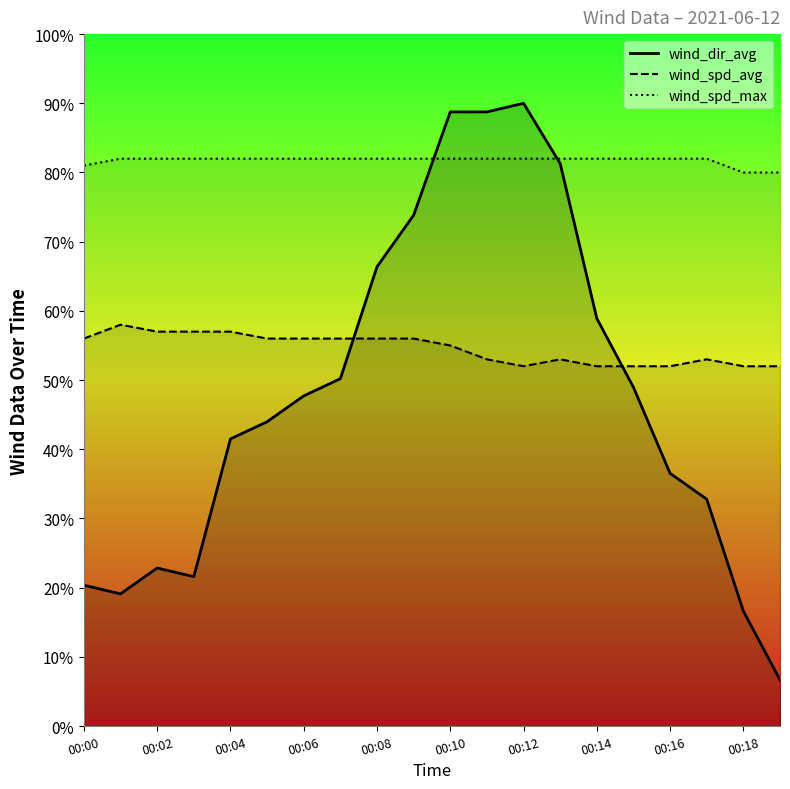

Reading right to left, extract all data points from this chart.

wind_dir_avg: 00:19=20.0	00:18=49.9	00:17=98.4	00:16=109.6	00:15=146.9	00:14=176.7	00:13=243.9	00:12=270.0	00:11=266.3	00:10=266.3	00:09=221.5	00:08=199.1	00:07=150.6	00:06=143.1	00:05=131.9	00:04=124.5	00:03=64.8	00:02=68.5	00:01=57.3	00:00=61.0
wind_spd_avg: 00:19=156.0	00:18=156.0	00:17=159.0	00:16=156.0	00:15=156.0	00:14=156.0	00:13=159.0	00:12=156.0	00:11=159.0	00:10=165.0	00:09=168.0	00:08=168.0	00:07=168.0	00:06=168.0	00:05=168.0	00:04=171.0	00:03=171.0	00:02=171.0	00:01=174.0	00:00=168.0
wind_spd_max: 00:19=240.0	00:18=240.0	00:17=246.0	00:16=246.0	00:15=246.0	00:14=246.0	00:13=246.0	00:12=246.0	00:11=246.0	00:10=246.0	00:09=246.0	00:08=246.0	00:07=246.0	00:06=246.0	00:05=246.0	00:04=246.0	00:03=246.0	00:02=246.0	00:01=246.0	00:00=243.0